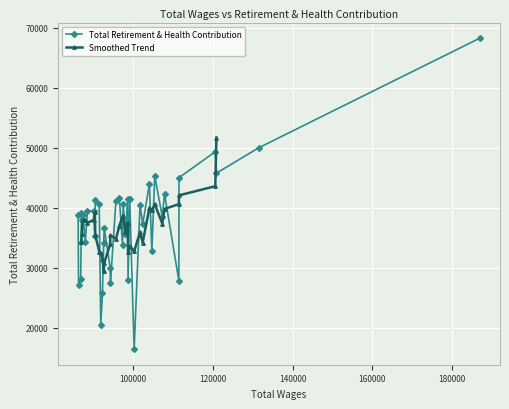

What is the smallest value displayed?

16449